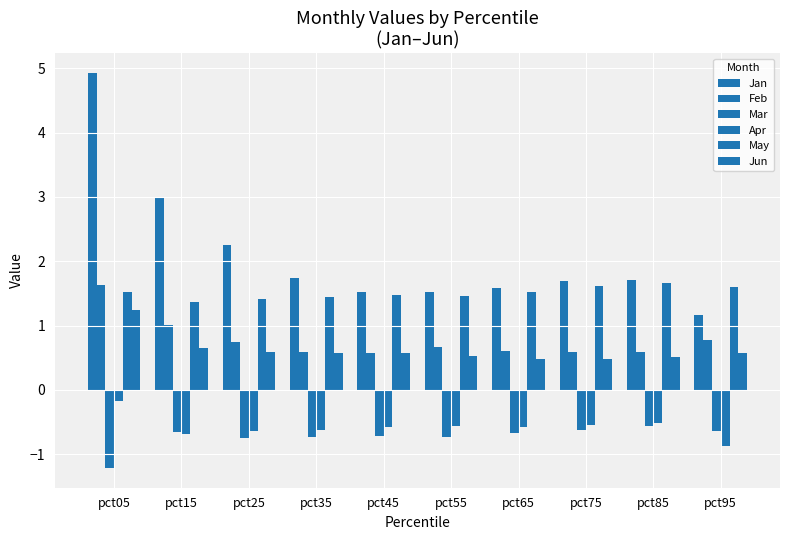

How many bars are there in total?

60